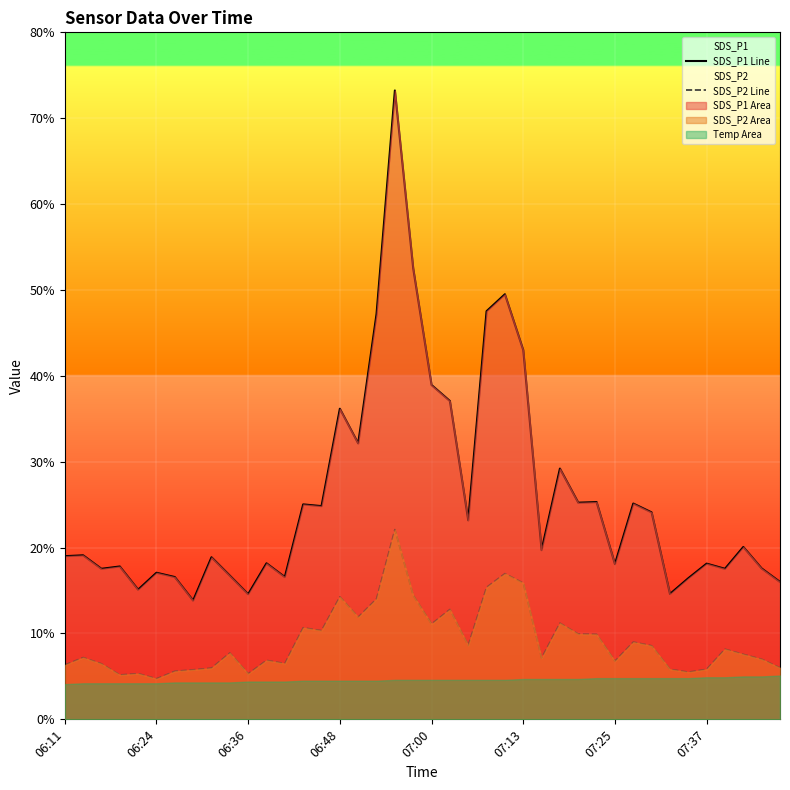

What is the label of the 27th point from the right?

13